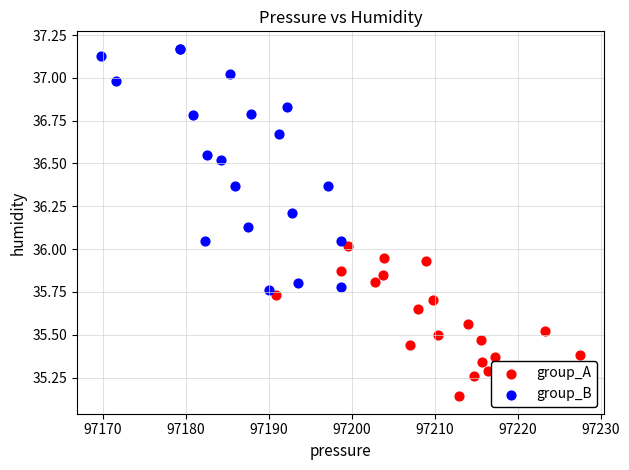

Which series has the largest Y range (max minus min)?

group_B